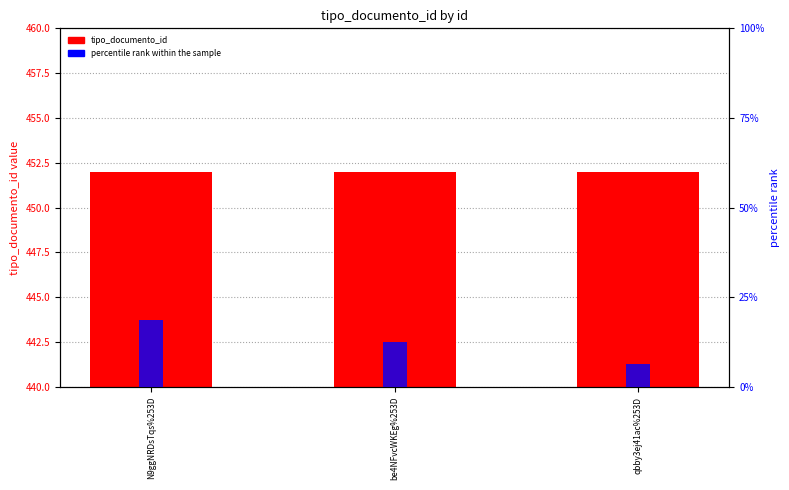

Read the tipo_documento_id value at qbby3ej41ac%253D.

452